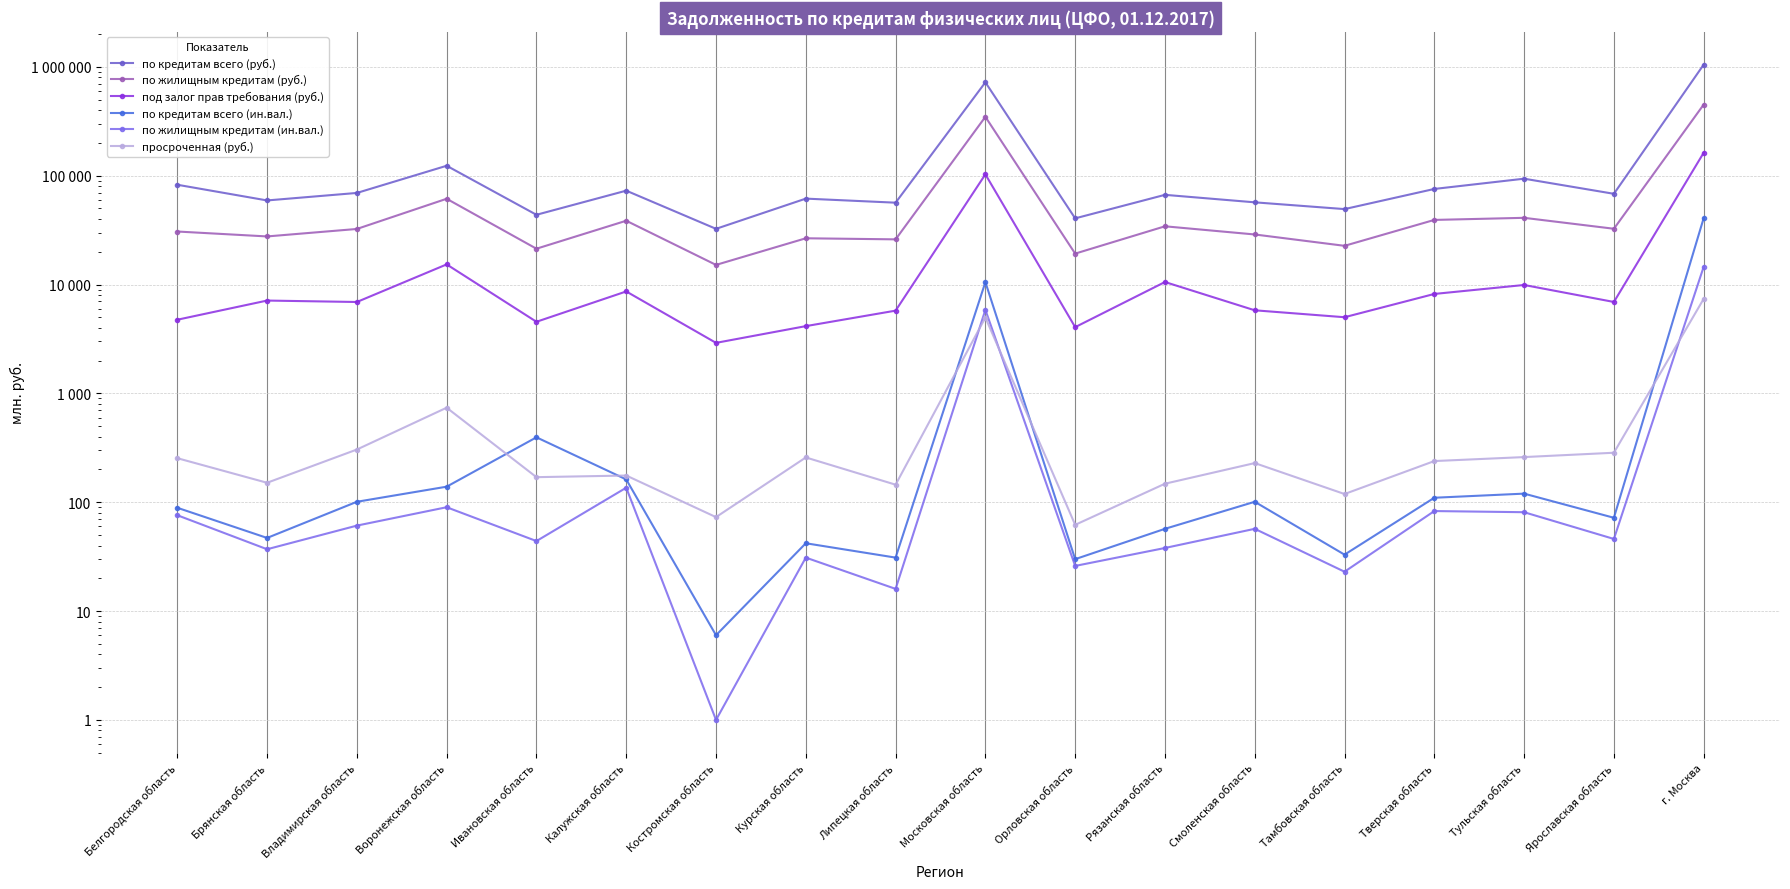

Which series has the widest spread of values?

по кредитам всего (руб.)